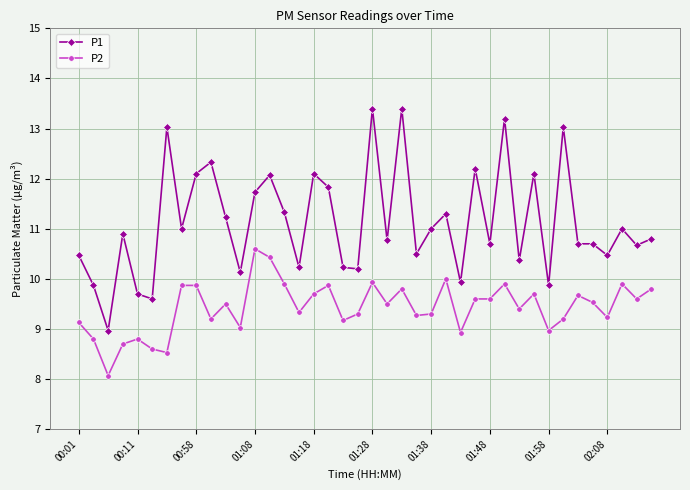

True or false: P1 has more than 1 points higher than both neighbors.

True